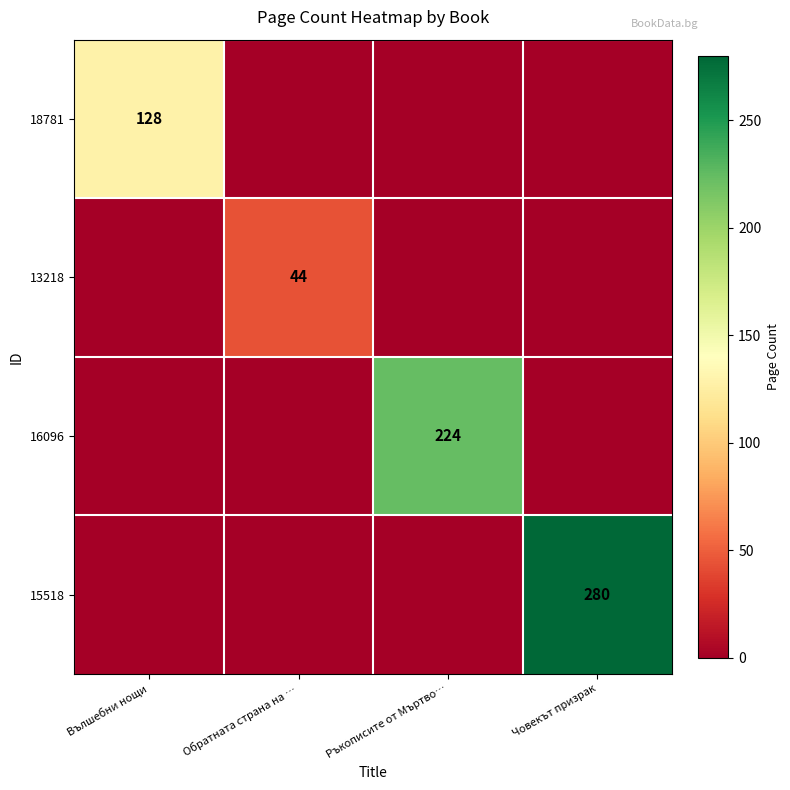

How many series are shown in this chart?

4